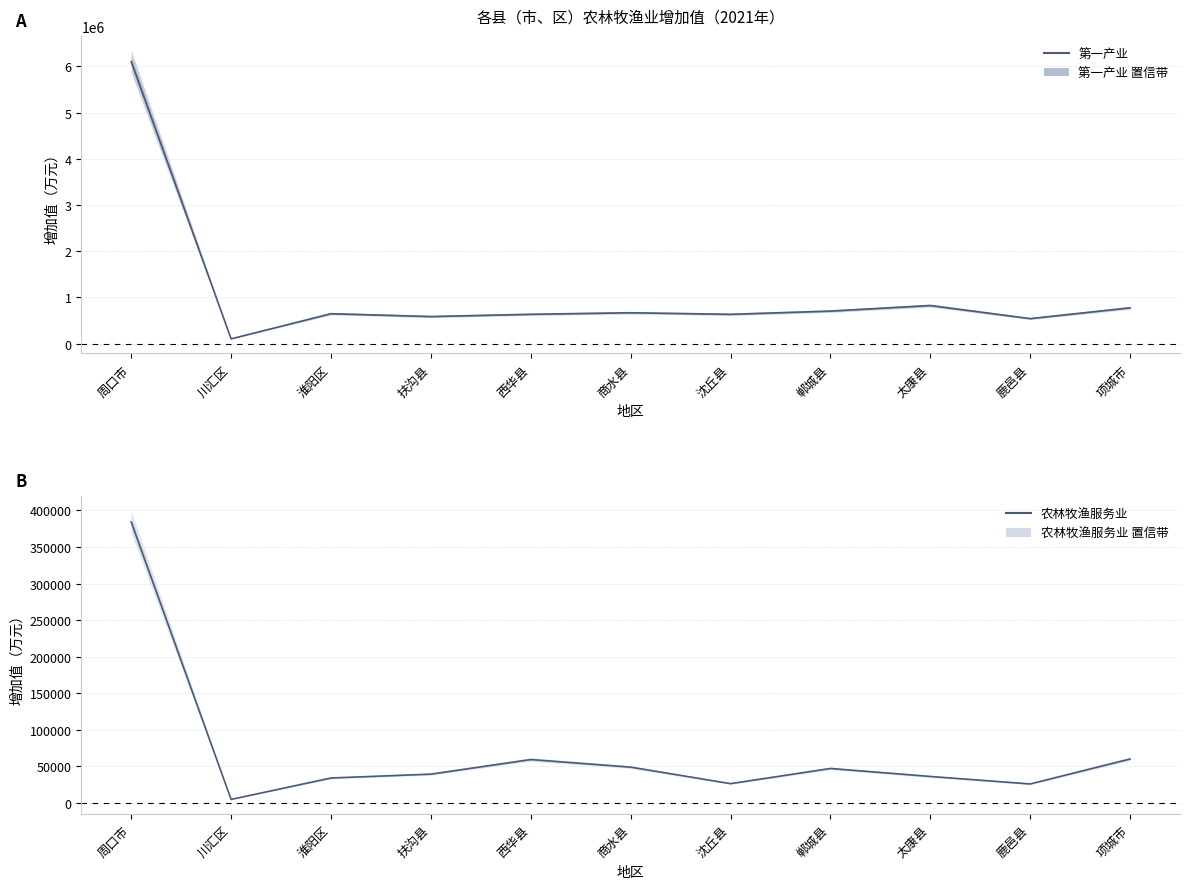

What is the value of the 农林牧渔服务业 point at the 4th from the left?

39539